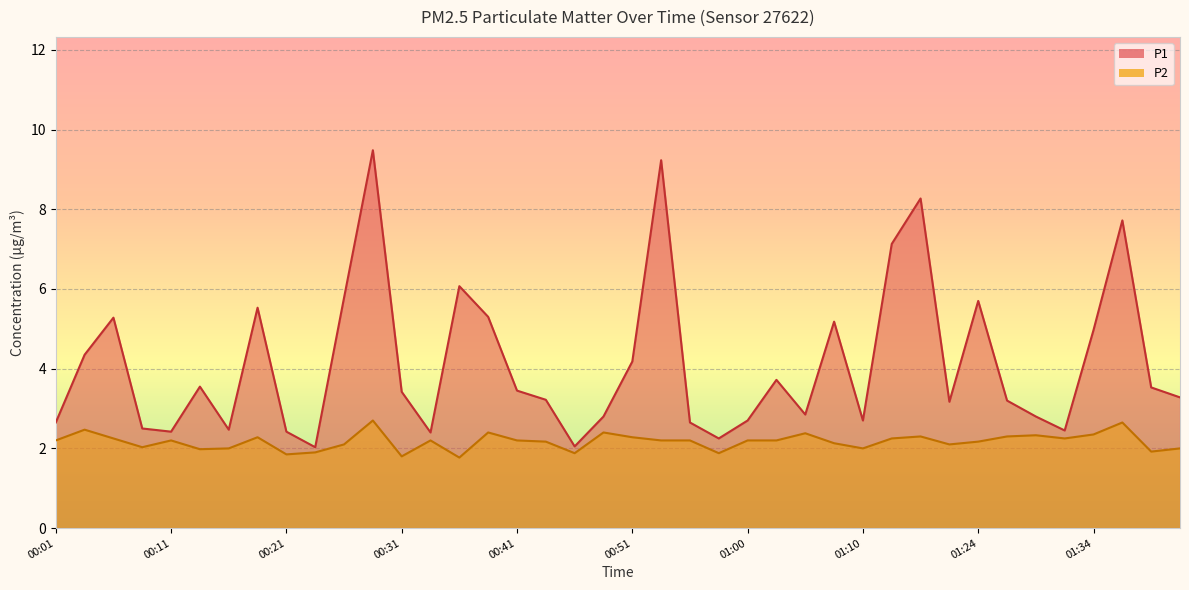

Which series has the widest spread of values?

P1